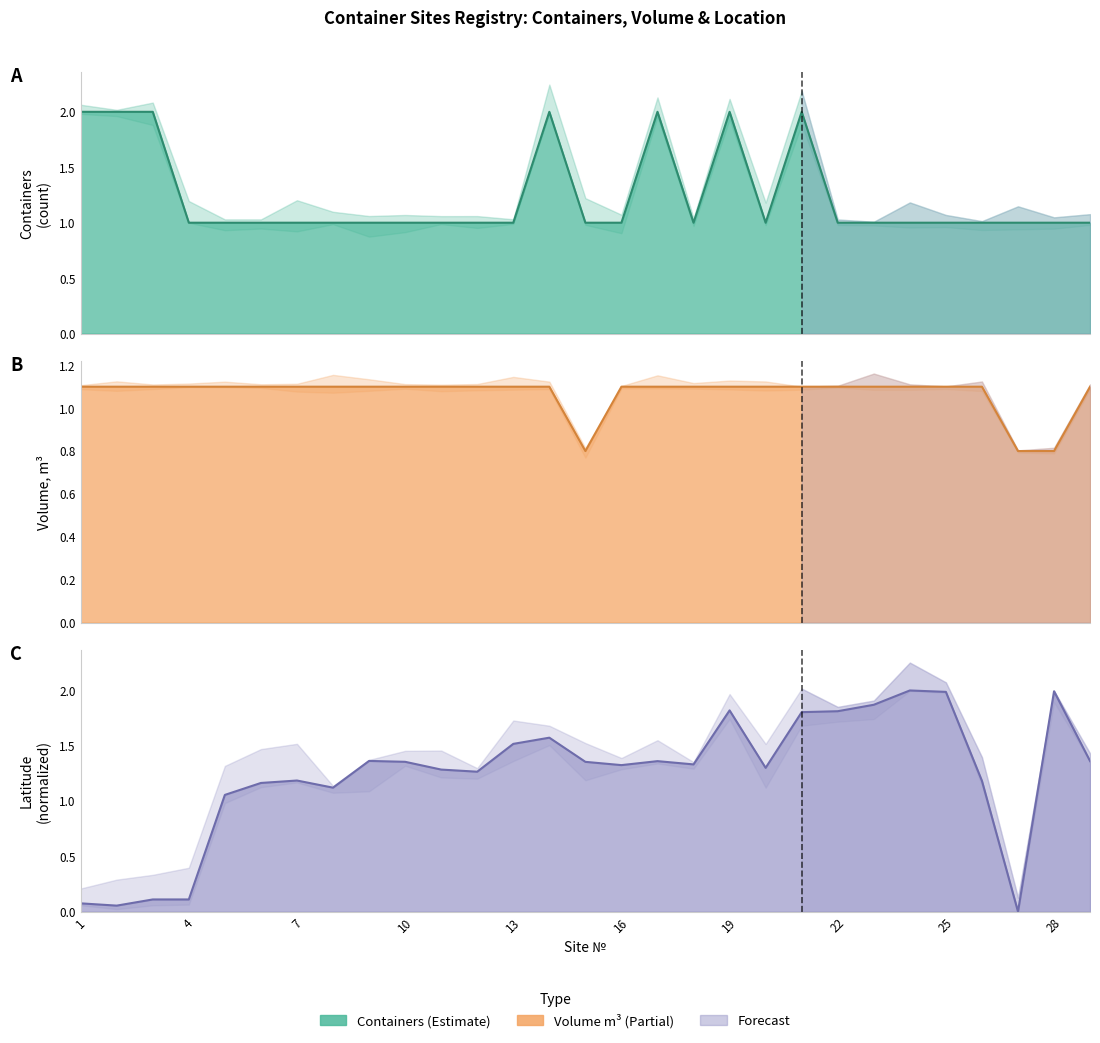

Between 17 and 26, which series saw the biggest shift?

Containers (count)